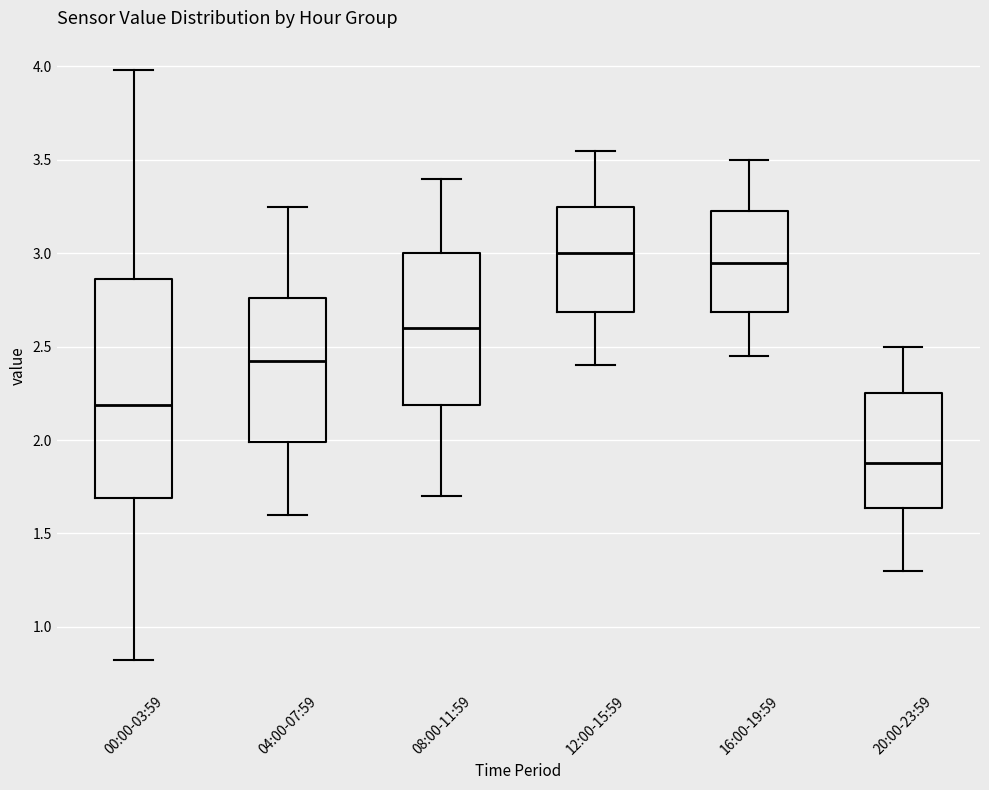

Reading left to right, transcribe this box plot: for each box, give where its median line is, the range the box spans, and where its two whiskers end, as read against the y-axis. The values are not printed on the chart, so give them approximately, as read against the axis.

00:00-03:59: median 2.20, box 1.70 to 2.85, whiskers 0.80 to 4.00
04:00-07:59: median 2.45, box 2.00 to 2.75, whiskers 1.60 to 3.25
08:00-11:59: median 2.60, box 2.20 to 3.00, whiskers 1.70 to 3.40
12:00-15:59: median 3.00, box 2.70 to 3.25, whiskers 2.40 to 3.55
16:00-19:59: median 2.95, box 2.70 to 3.25, whiskers 2.45 to 3.50
20:00-23:59: median 1.90, box 1.65 to 2.25, whiskers 1.30 to 2.50